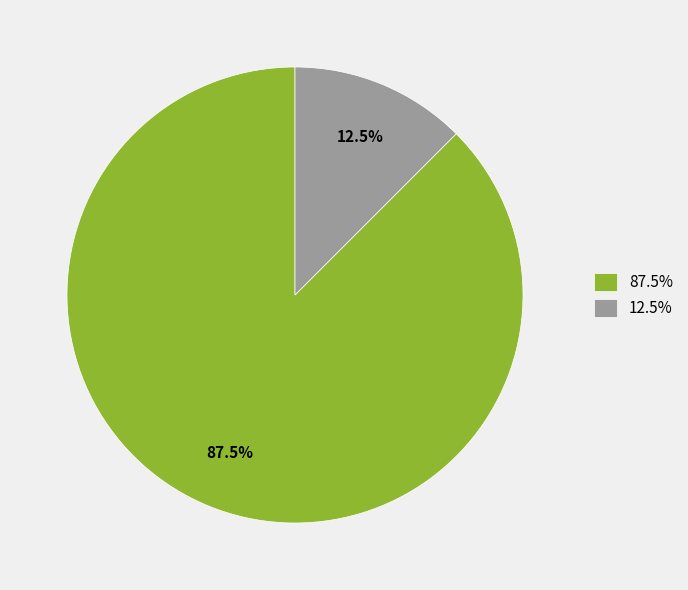

Which slice is the largest?

87.5%